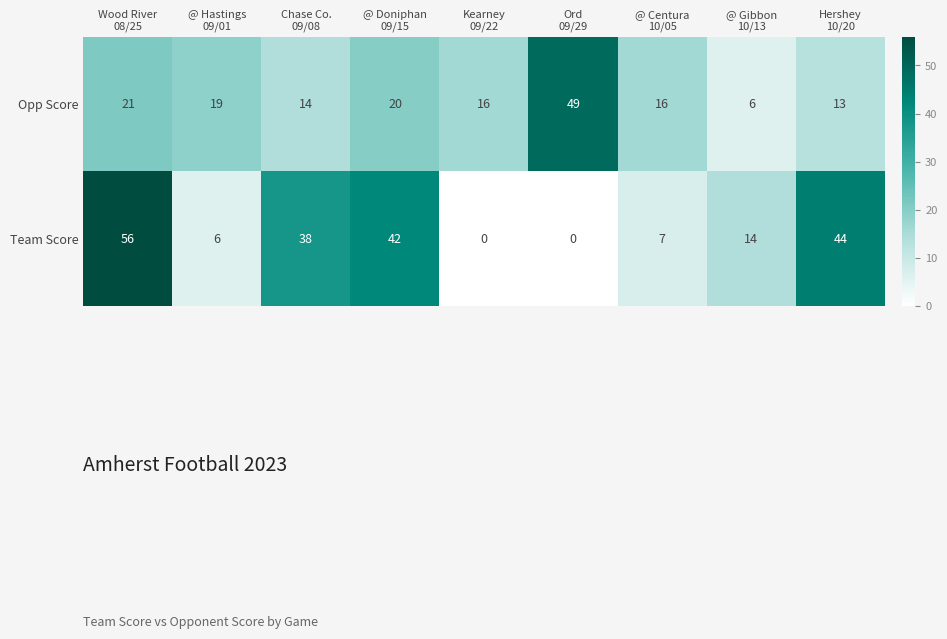

At which category is the sum across all series the highest?

Wood River
08/25